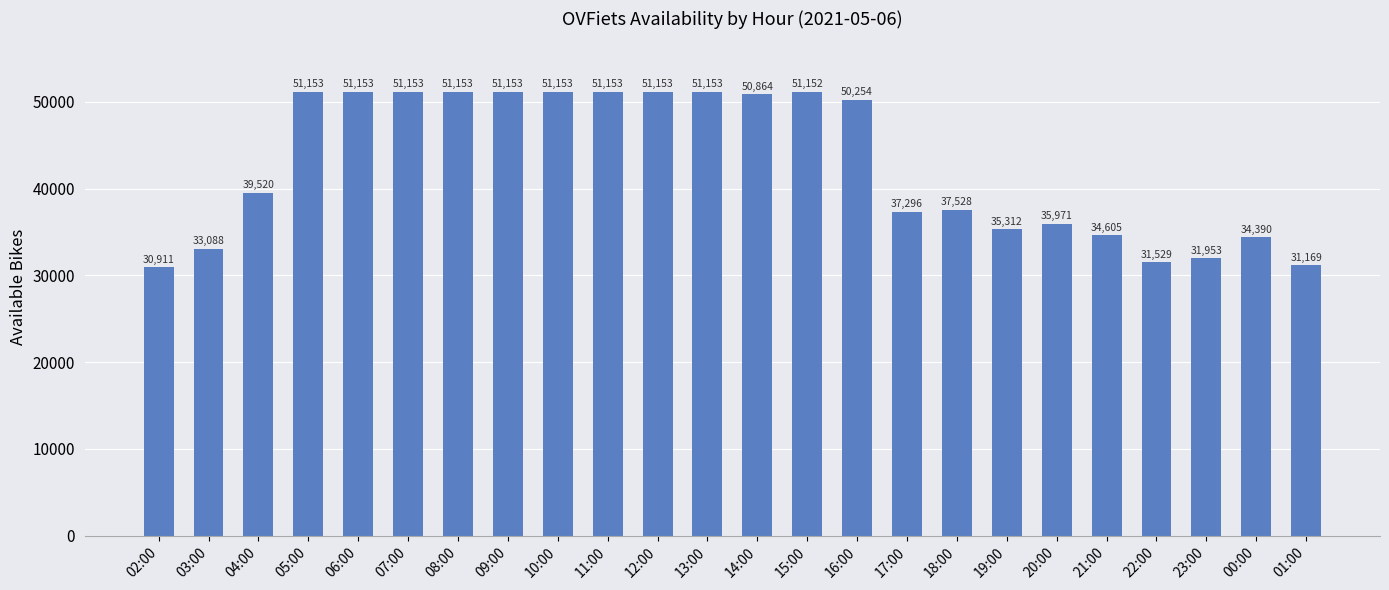

Reading right to left, what are all the values shown in this chart?

01:00=31169	00:00=34390	23:00=31953	22:00=31529	21:00=34605	20:00=35971	19:00=35312	18:00=37528	17:00=37296	16:00=50254	15:00=51152	14:00=50864	13:00=51153	12:00=51153	11:00=51153	10:00=51153	09:00=51153	08:00=51153	07:00=51153	06:00=51153	05:00=51153	04:00=39520	03:00=33088	02:00=30911